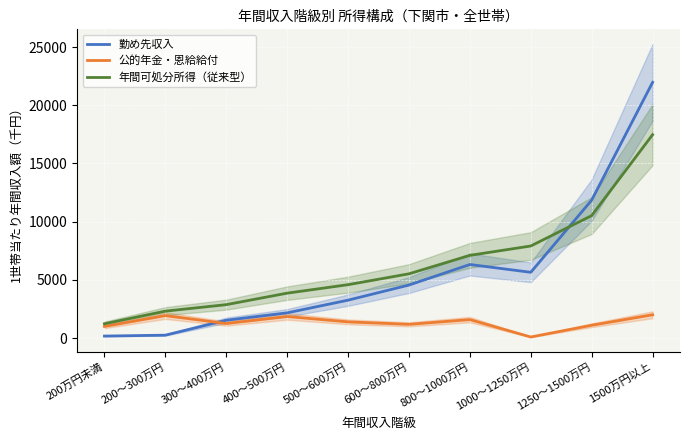

Which has a higher value, 600～800万円 or 200万円未満?

600～800万円